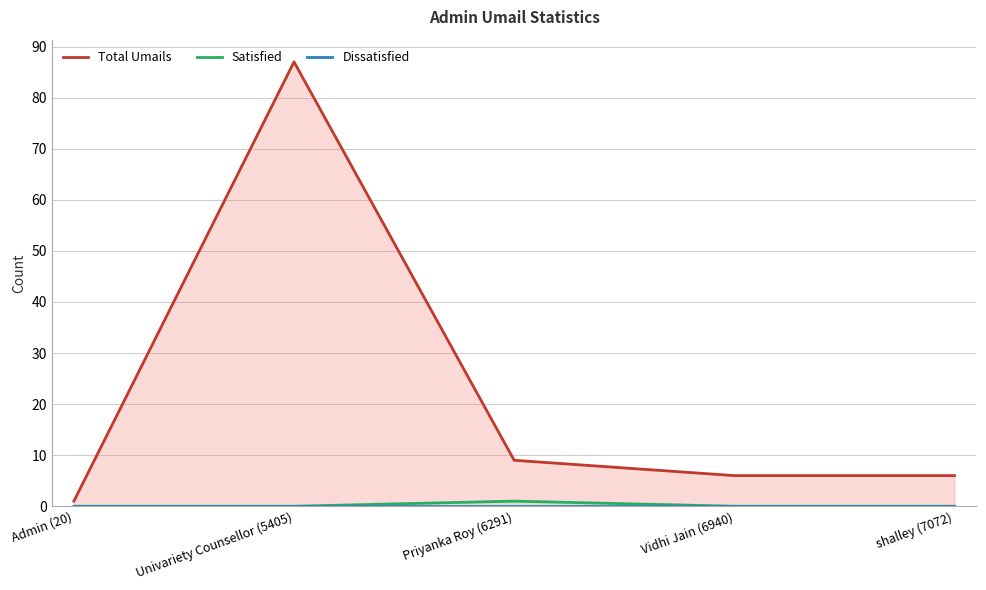

Which series has the largest total across all categories?

Total Umails